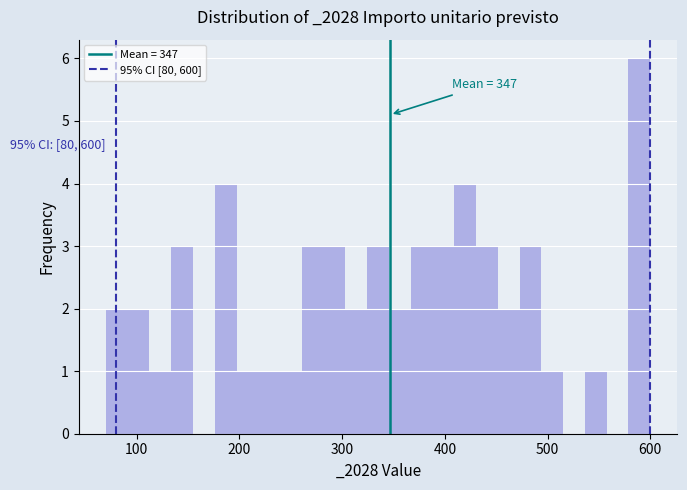

Around what value on the x-axis is the tallest bar? Give the approximate position of its centre, as read against the axis.

590